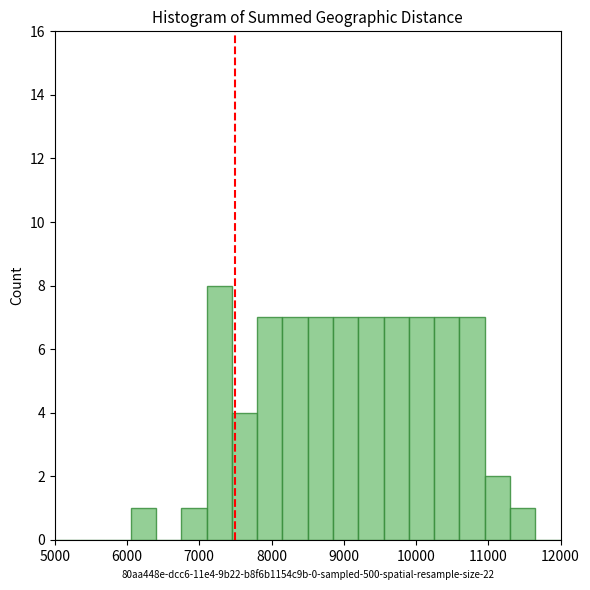

Around what value on the x-axis is the tallest bar? Give the approximate position of its centre, as read against the axis.

7300